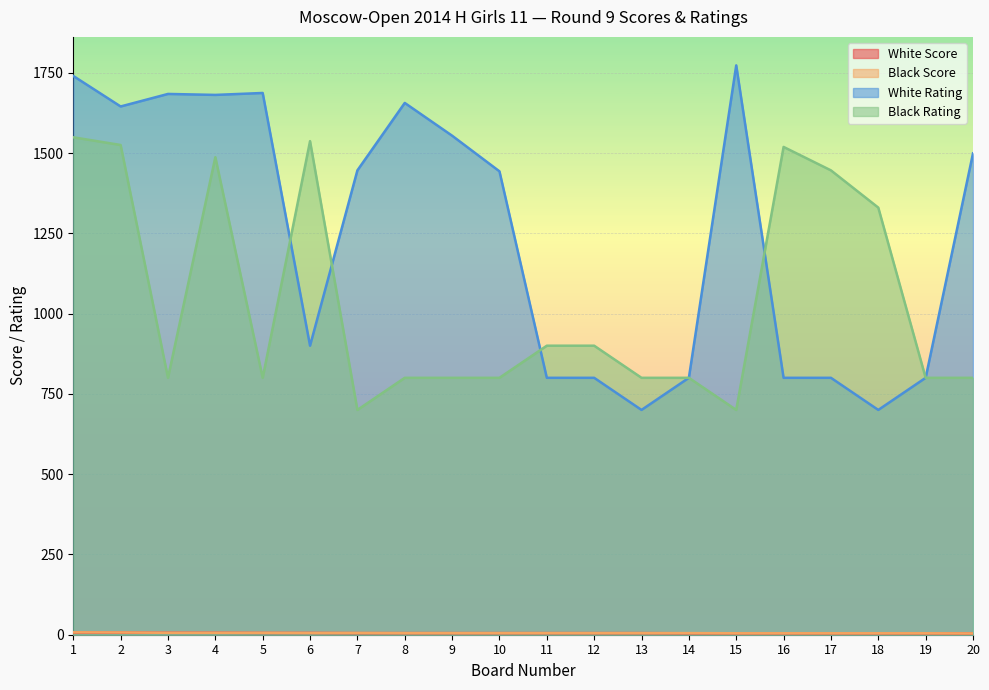

True or false: Black Score and White Score intersect in this chart.

False